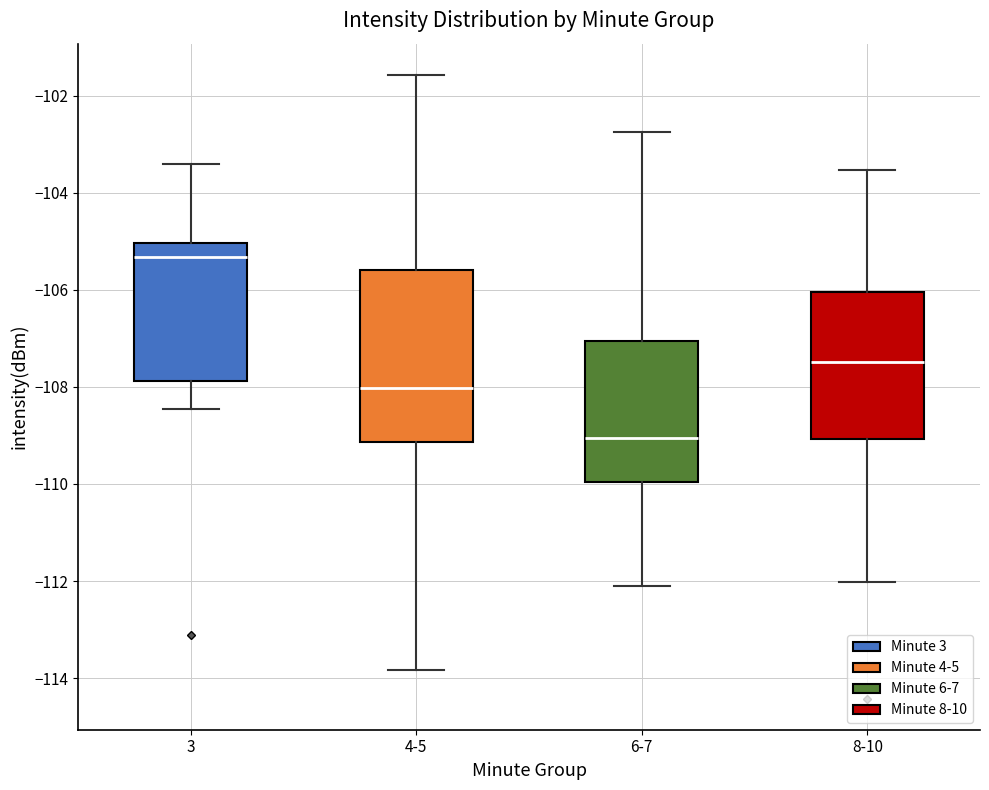

Which box has the lowest median line?

6-7